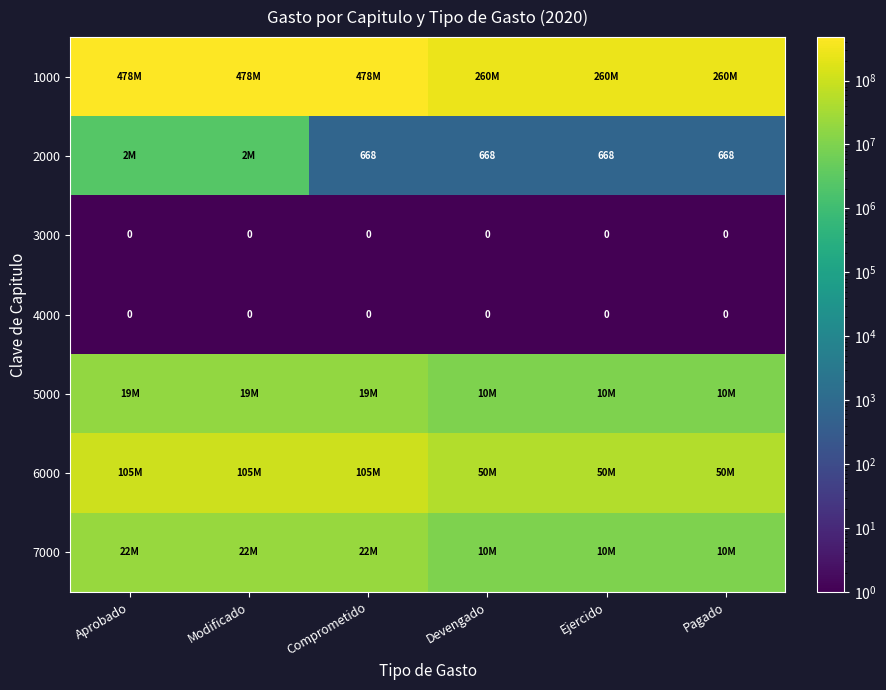

At which category is the sum across all series the highest?

Aprobado